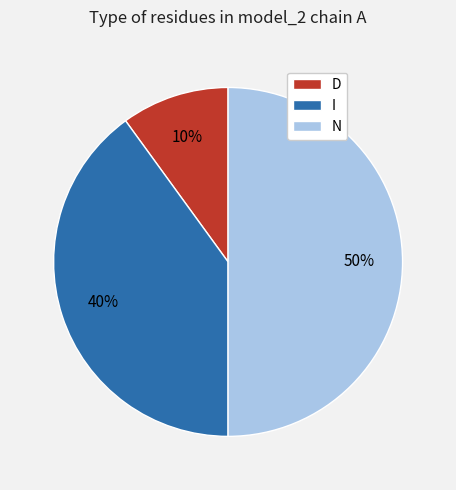

To the nearest percent, what is the combined percentage of I and D?

50%